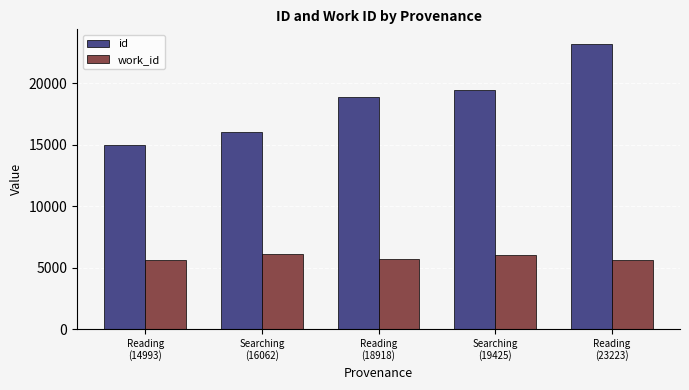

What is the greatest value displayed?

23223